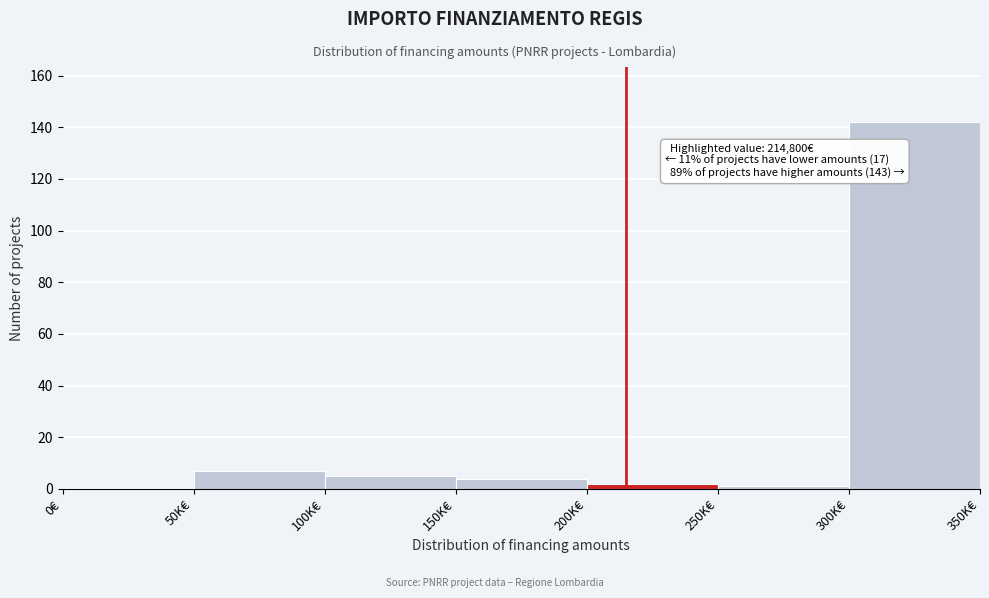

Reading left to right, what are all the values shown in this chart?

0€=0	50K€=7	100K€=5	150K€=4	200K€=2	250K€=1	300K€=142